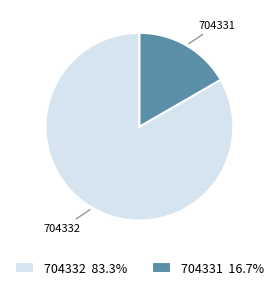

Which has a higher value, 704331 or 704332?

704332